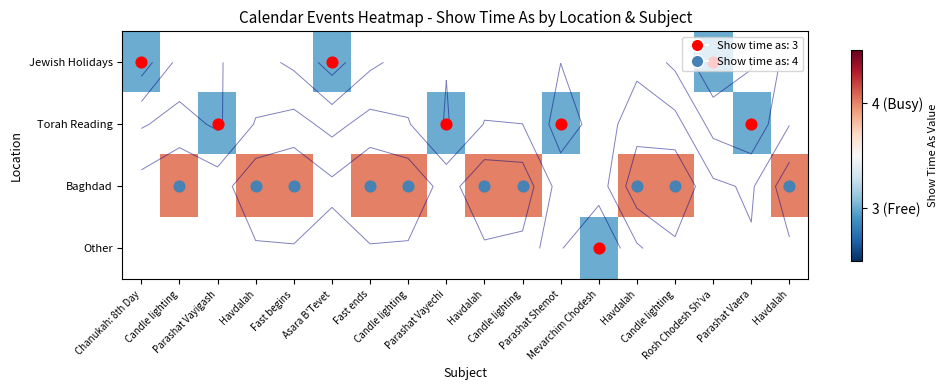

At how many categories does at least one series exceed 3?

10